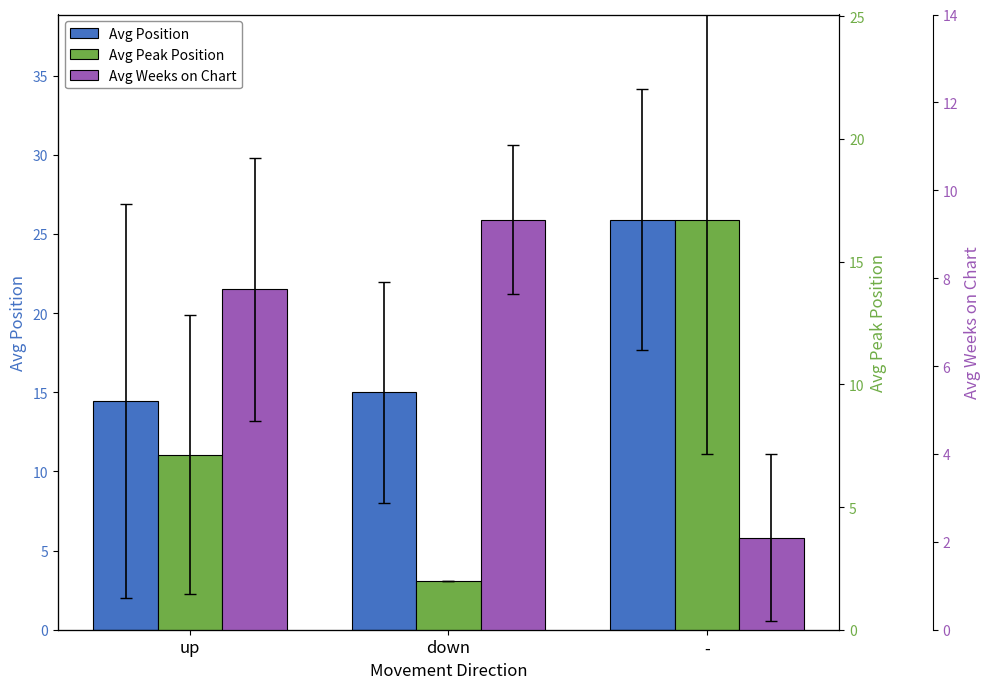

Which series has the largest range (max minus min)?

Avg Peak Position